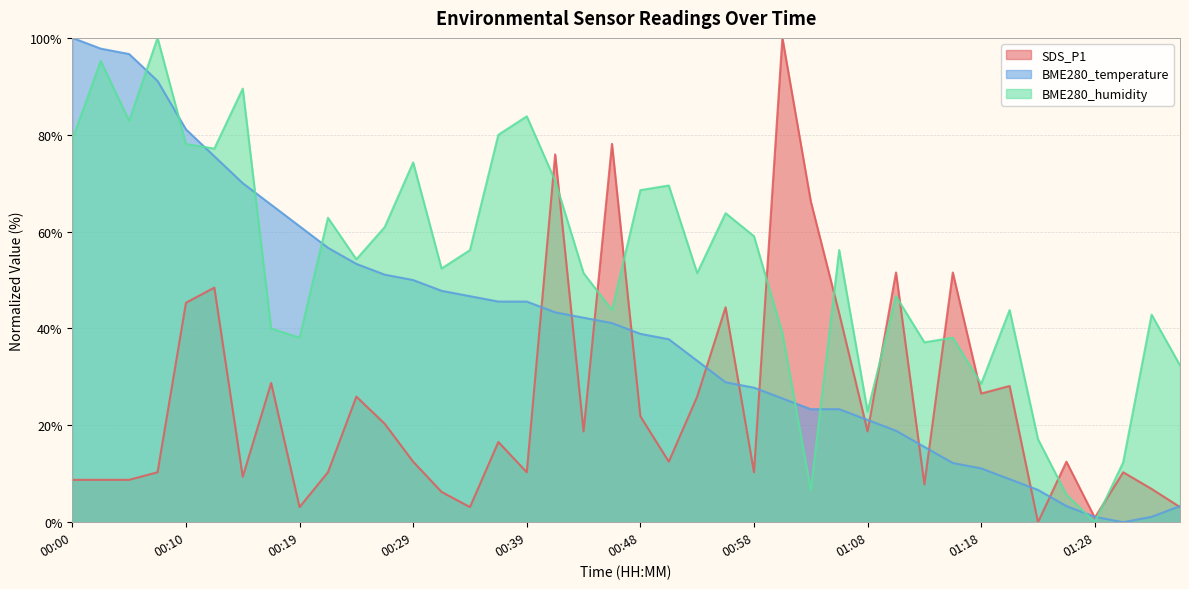

The BME280_humidity series shows 43.8 at 01:20. True or false?

True